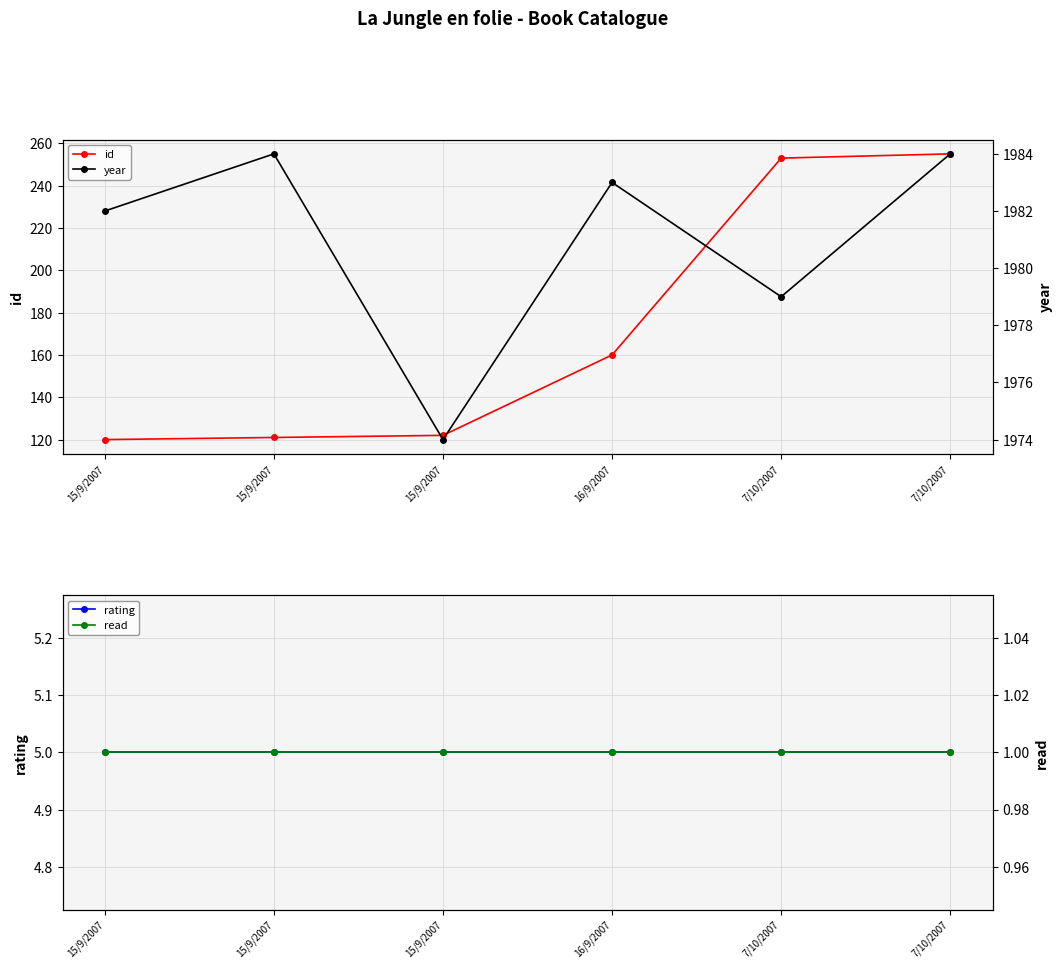

Is it true that rating equals 5 at 15/9/2007?

True